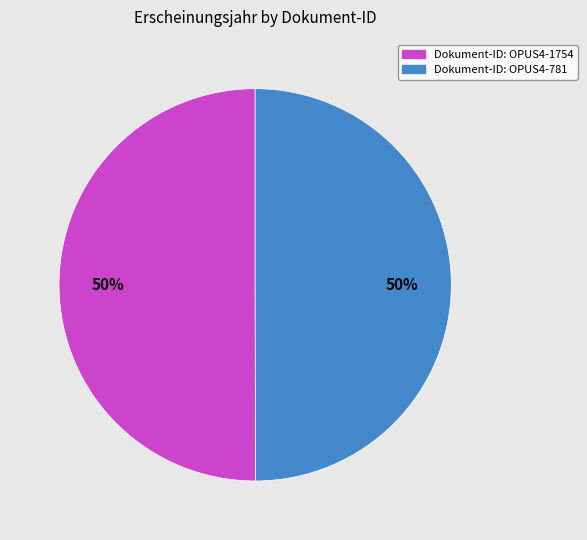

True or false: Dokument-ID: OPUS4-781 accounts for 50% of the total.

True